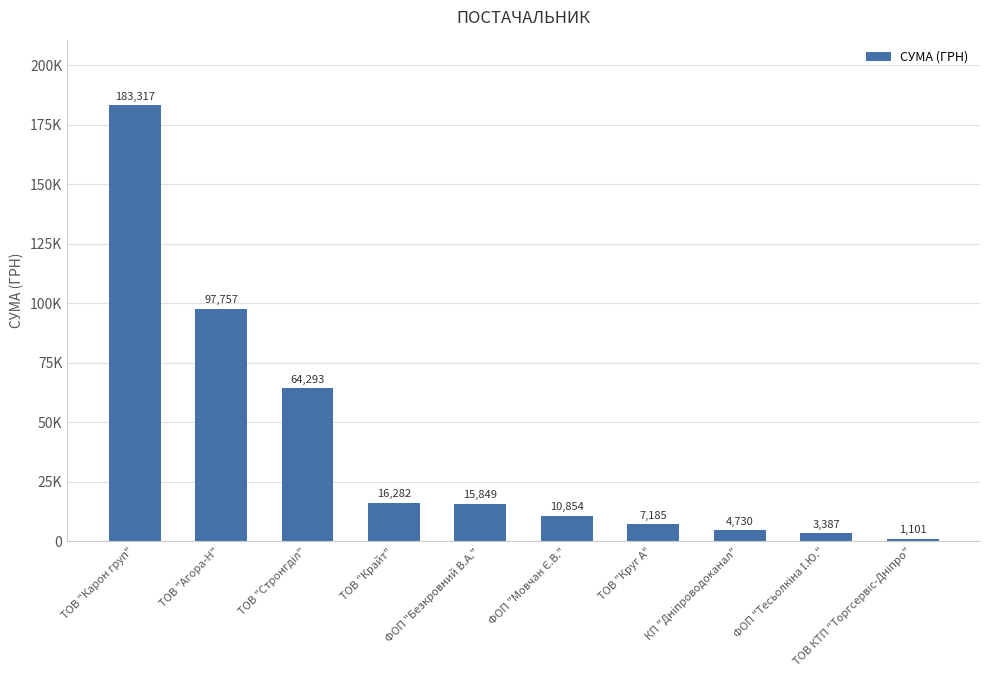

What is the label of the 3rd bar from the right?

КП "Дніпроводоканал"